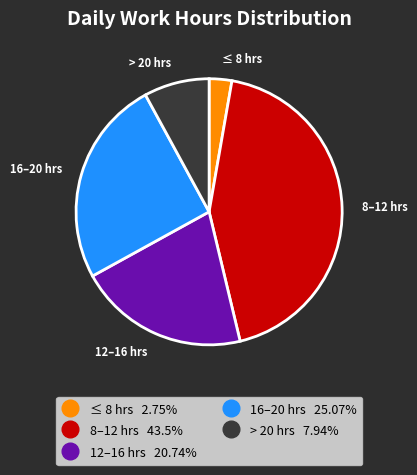

Is there any slice that represents more than half of the pie?

No